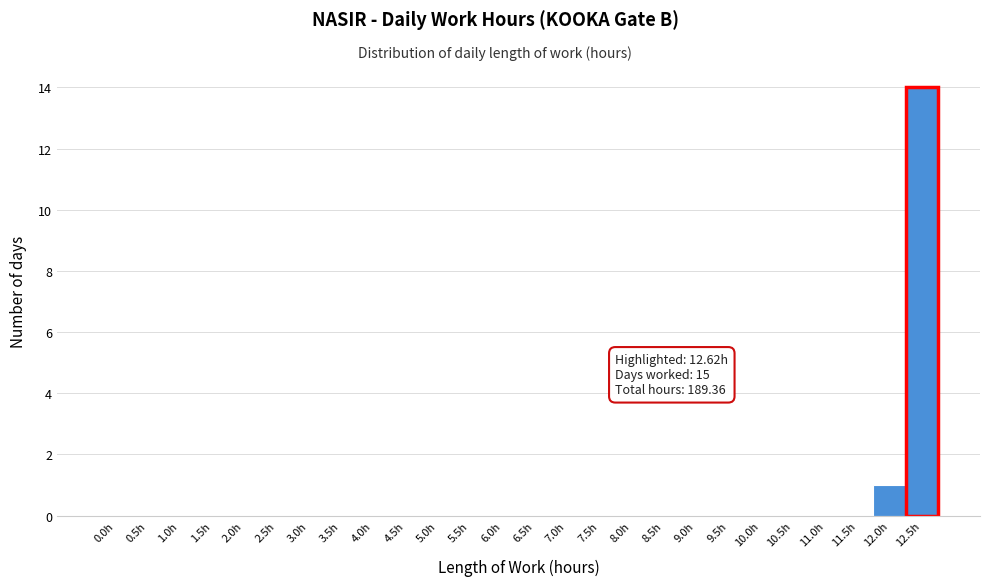

Reading left to right, extract all data points from this chart.

0.0h=0	0.5h=0	1.0h=0	1.5h=0	2.0h=0	2.5h=0	3.0h=0	3.5h=0	4.0h=0	4.5h=0	5.0h=0	5.5h=0	6.0h=0	6.5h=0	7.0h=0	7.5h=0	8.0h=0	8.5h=0	9.0h=0	9.5h=0	10.0h=0	10.5h=0	11.0h=0	11.5h=0	12.0h=1	12.5h=14